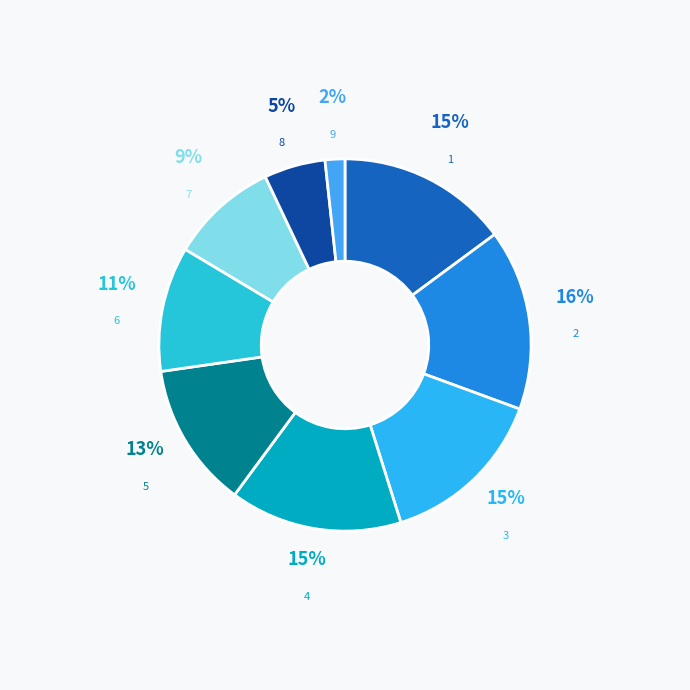

How many segments does this pie chart have?

9